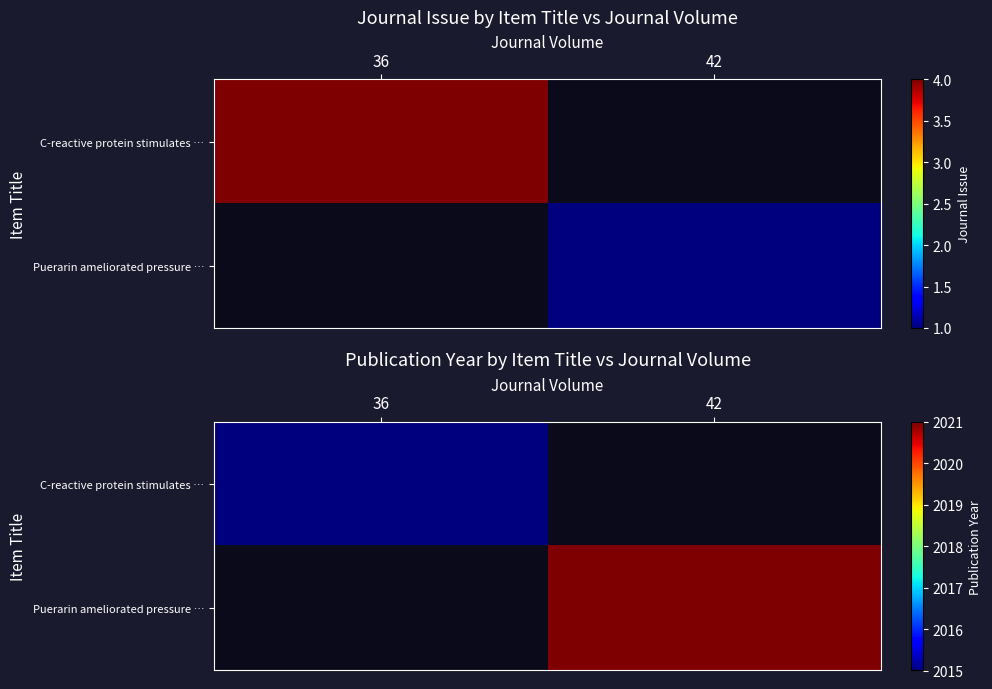

The value of Puerarin ameliorated pressure … at 42 is 2021.0. True or false?

True